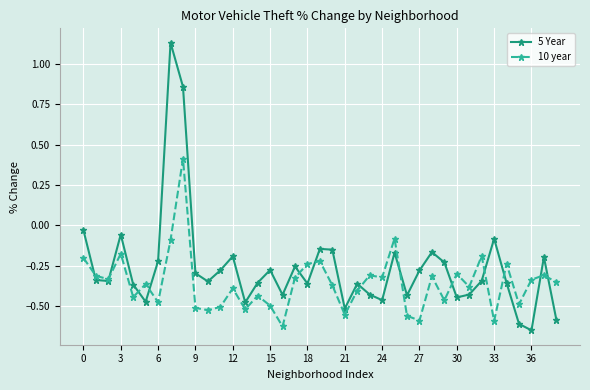

In 5 Year, how many points are higher than both neighbors (excluding endpoints)?

11